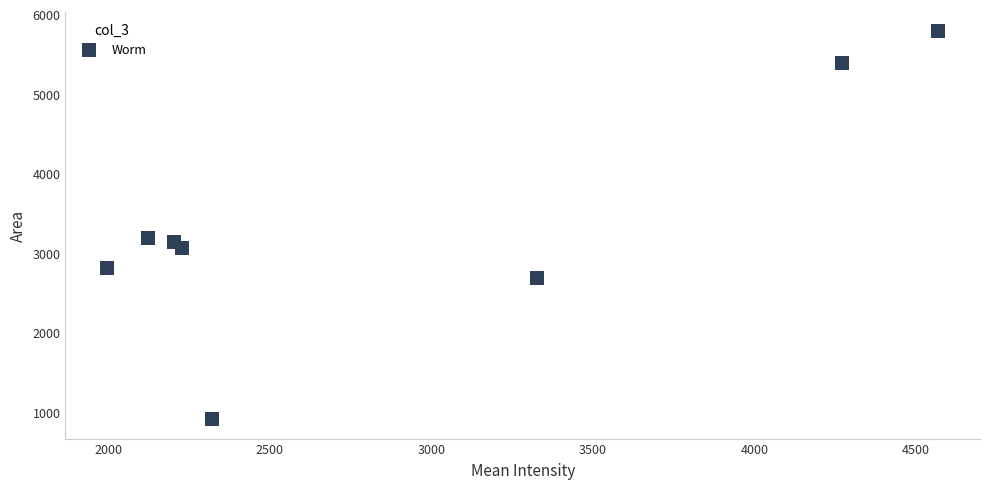

What is the average X value?

2879.8